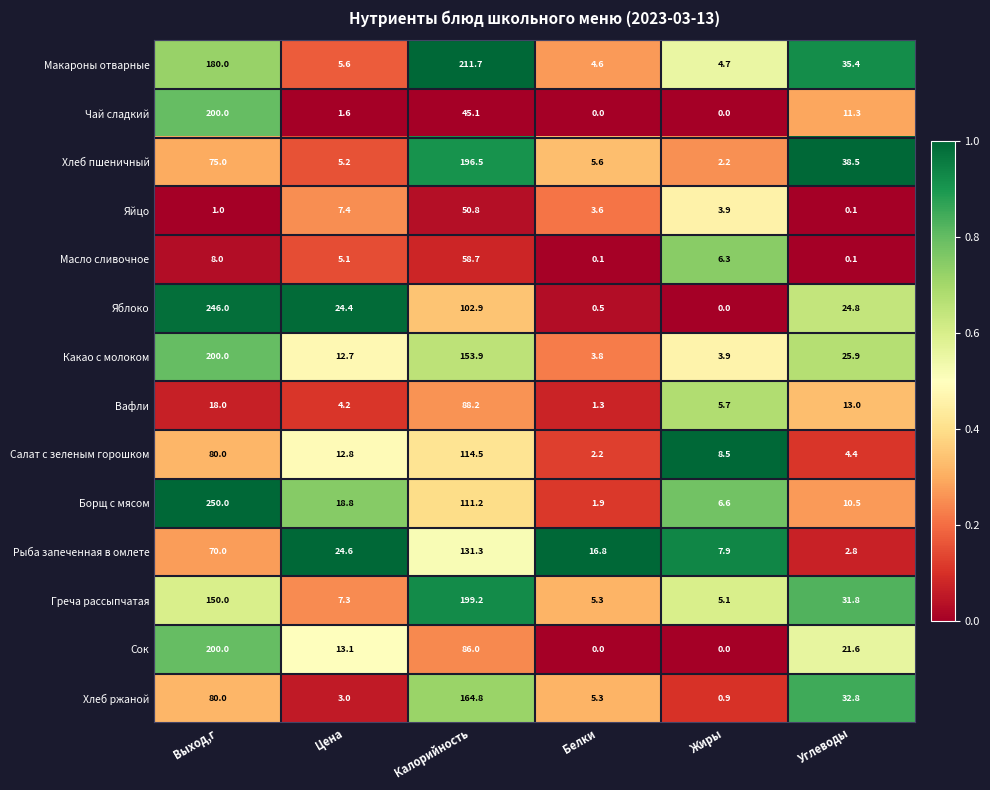

Between Калорийность and Белки, which series saw the biggest shift?

Макароны отварные